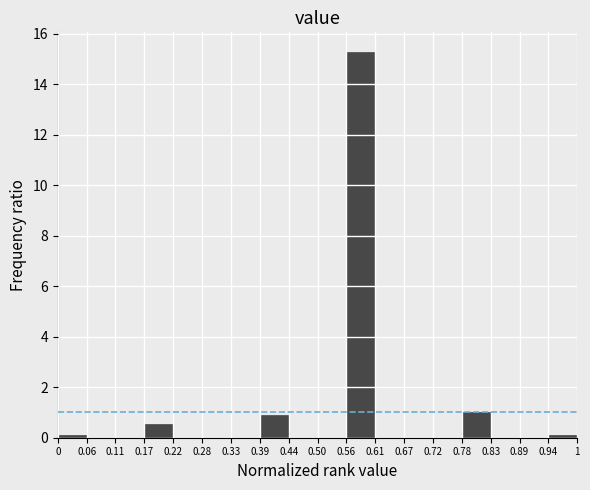

How tall is the bar that spans 0.17 to 0.22 on the x-axis? The values are not printed on the chart, so give them approximately, as read against the axis.

0.6